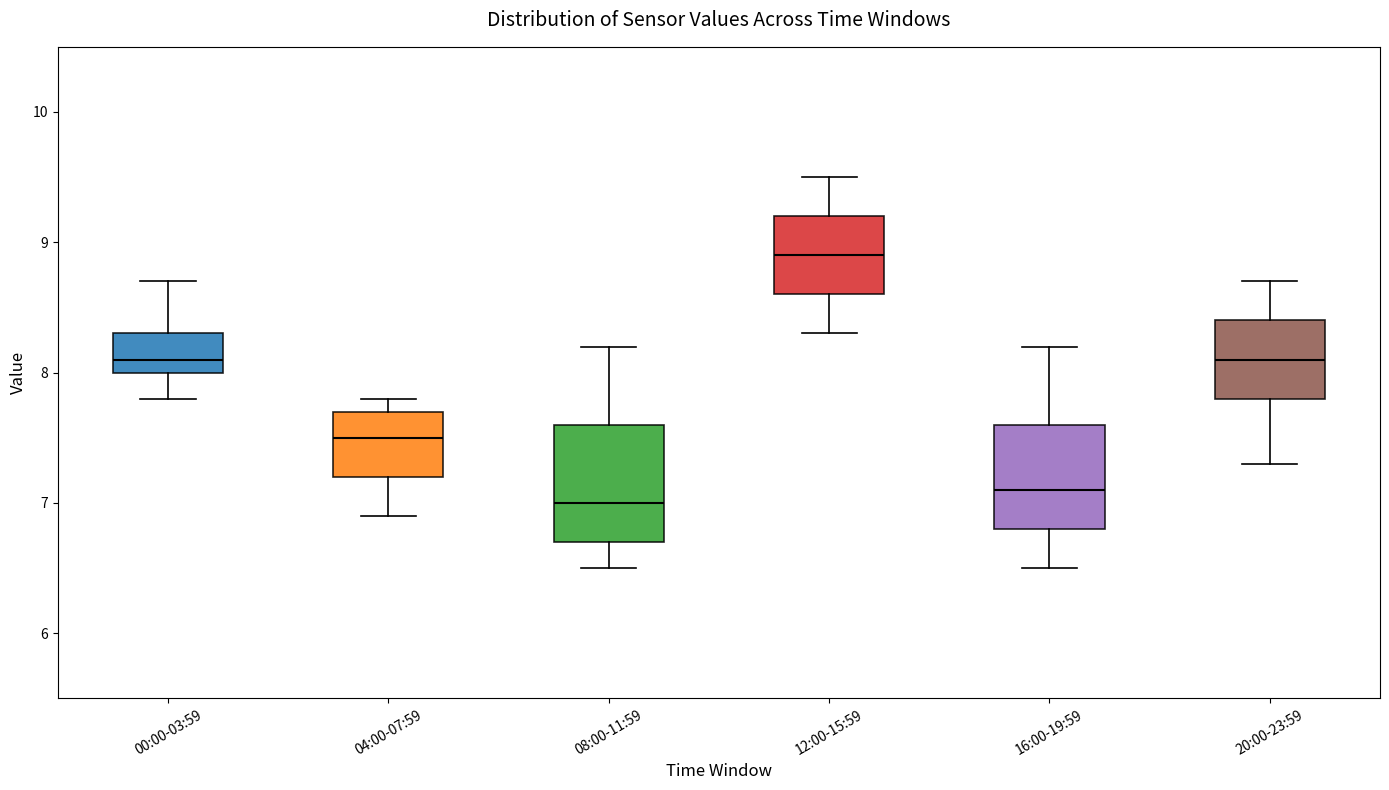

Where does the upper whisker of the box for 16:00-19:59 end on the y-axis? The values are not printed on the chart, so give them approximately, as read against the axis.

8.2